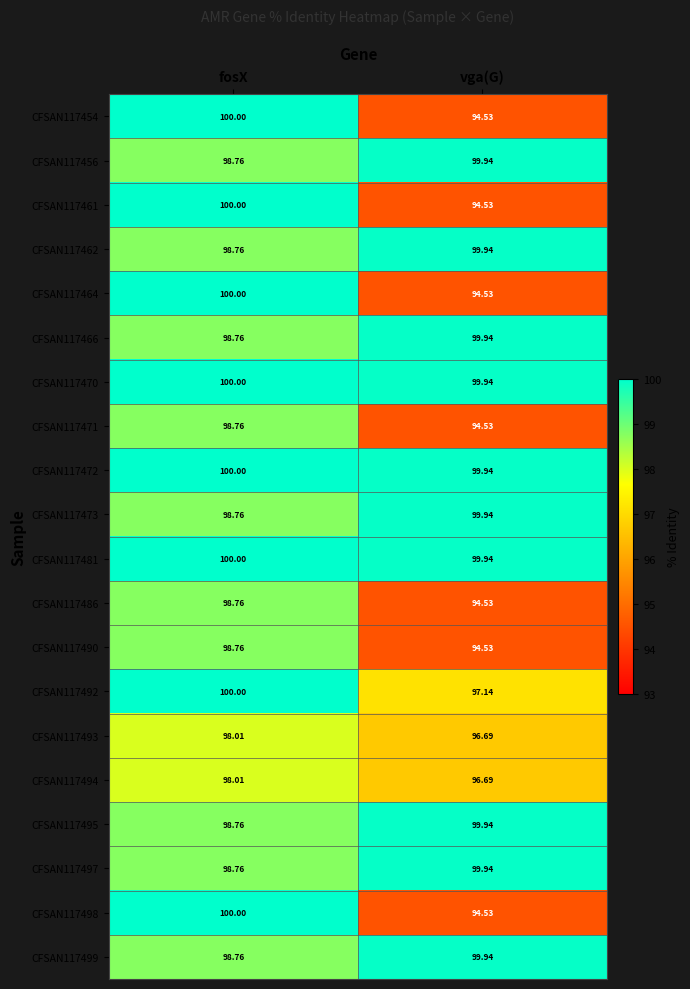

List the labels in order of CFSAN117495 value, largest first.

vga(G), fosX